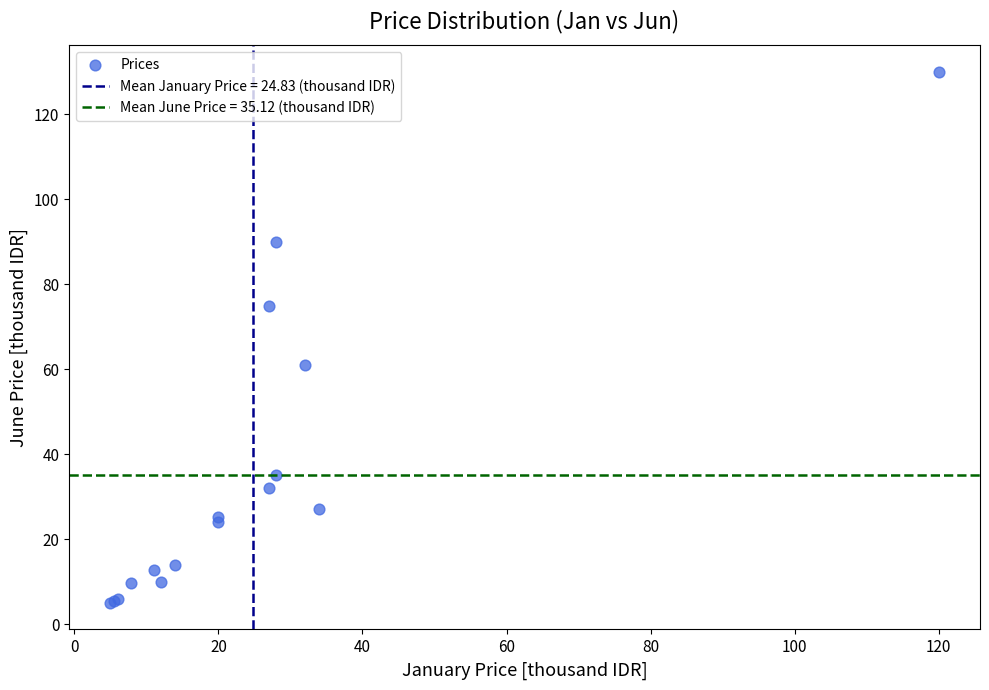

What Y value in the scatter plot is closest to 67?

61.0